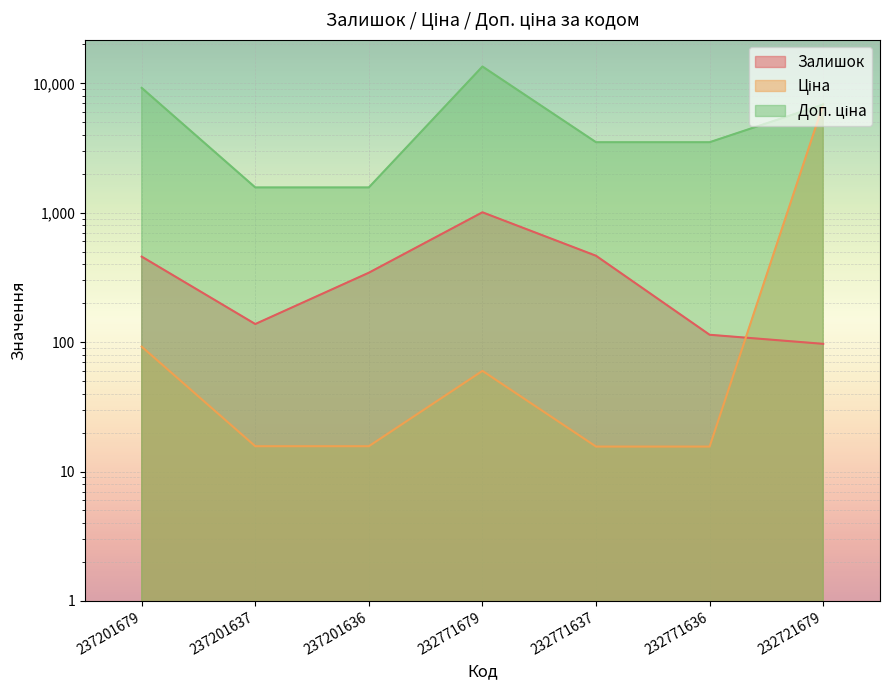

At 237201637, list the series in order from largest to smallest.

Доп. ціна, Залишок, Ціна